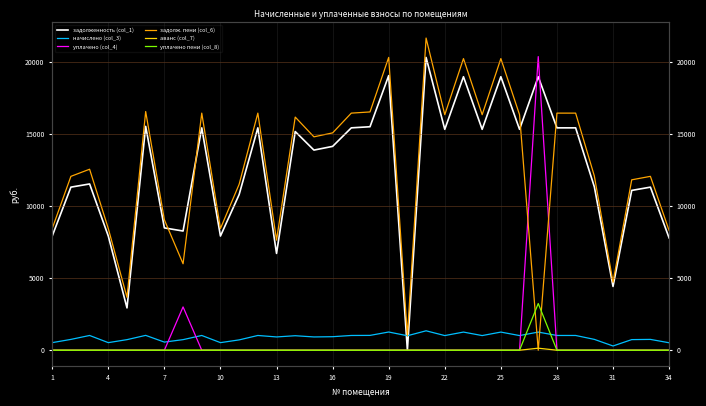

At how many categories does at least one series exceed 4872?

31